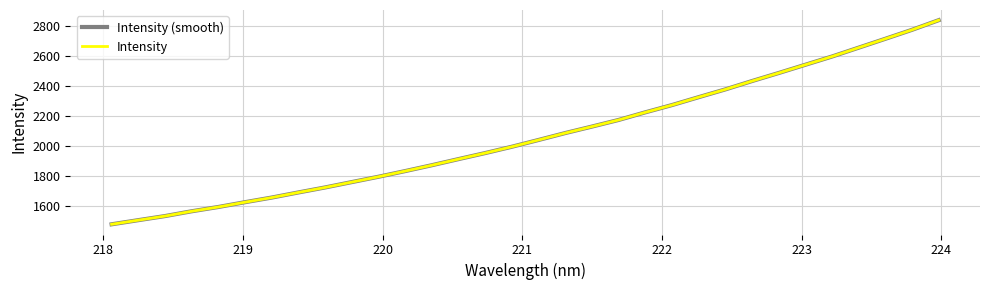

True or false: Intensity (smooth) and Intensity cross at least once.

False